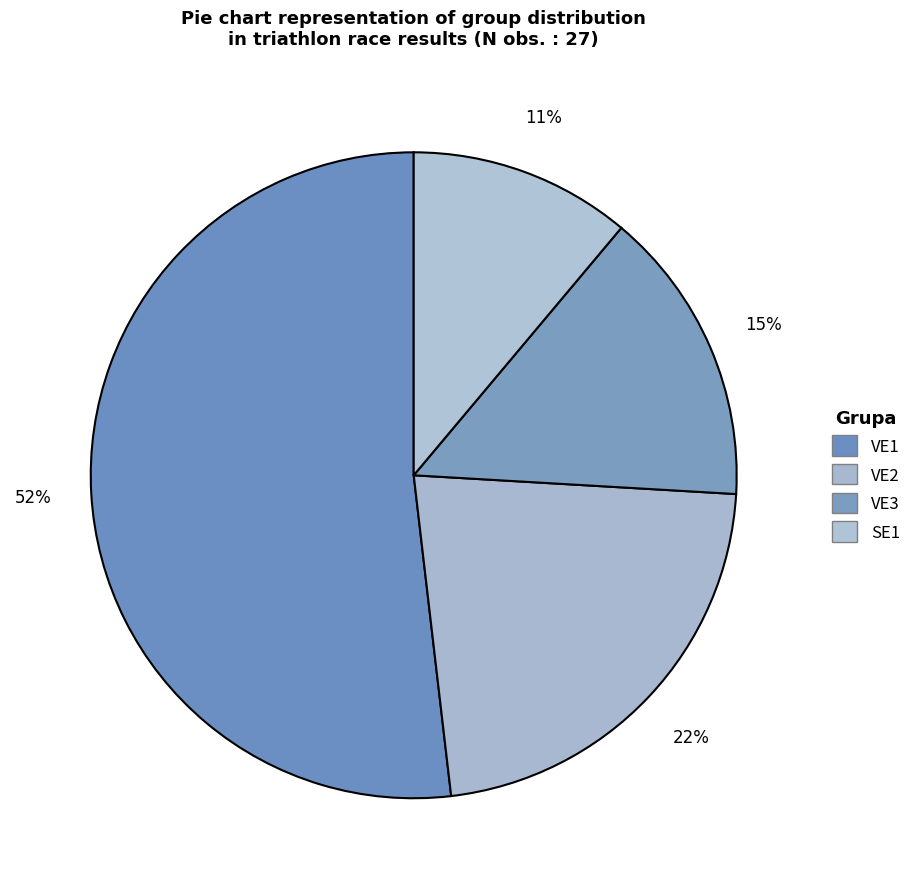

How many segments does this pie chart have?

4